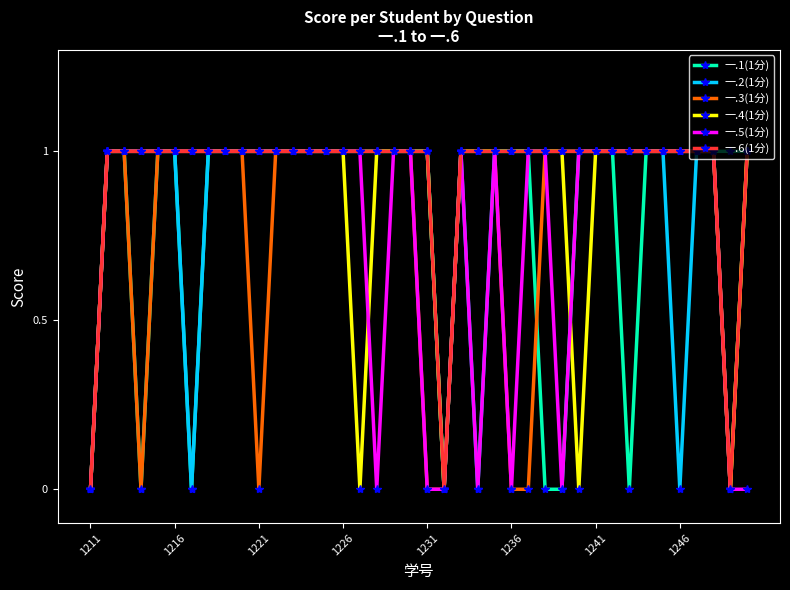

Count the number of categories in the chart.

40